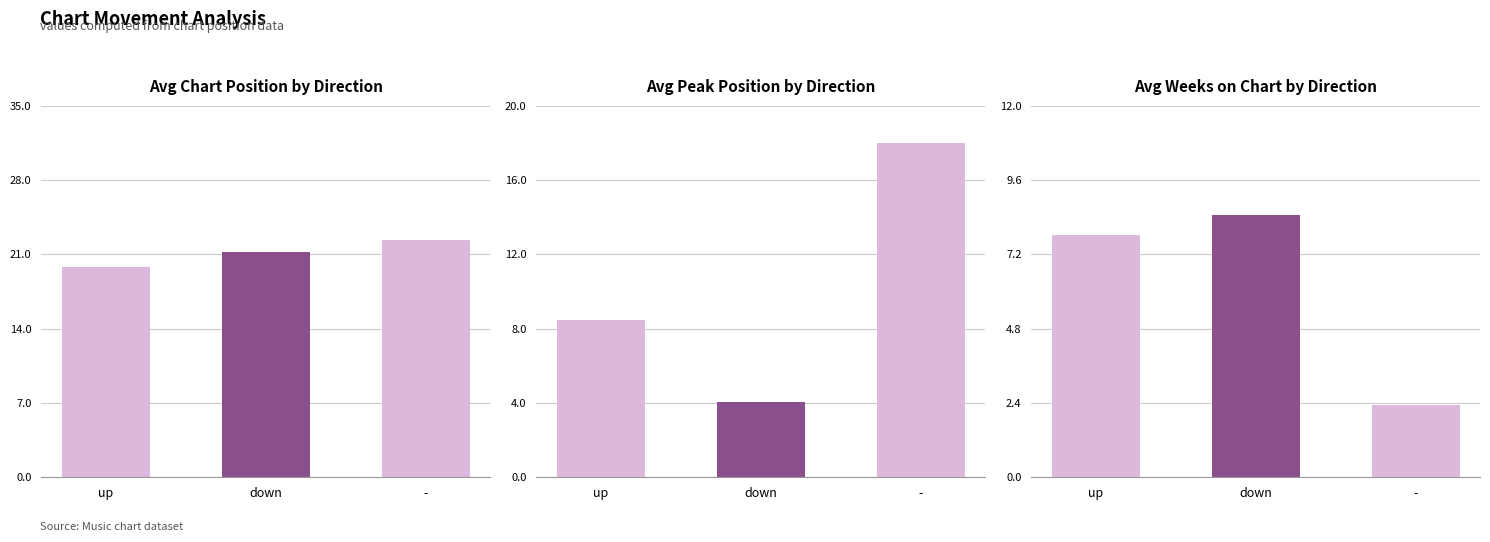

What is the label of the 2nd bar from the left?

down